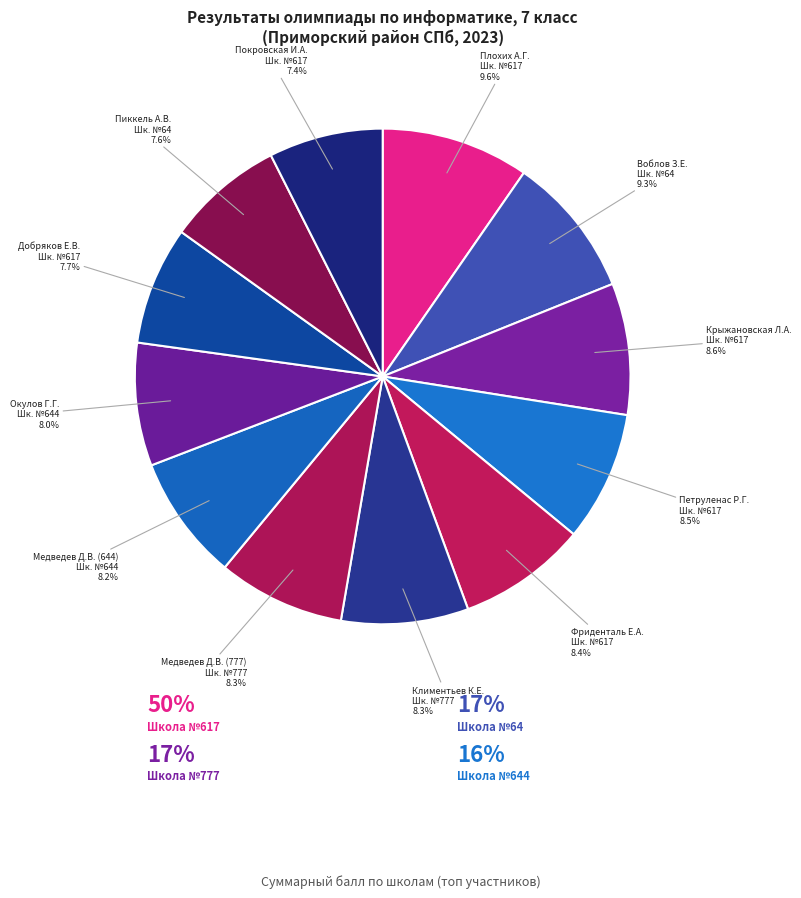

Does any single category account for the majority?

No